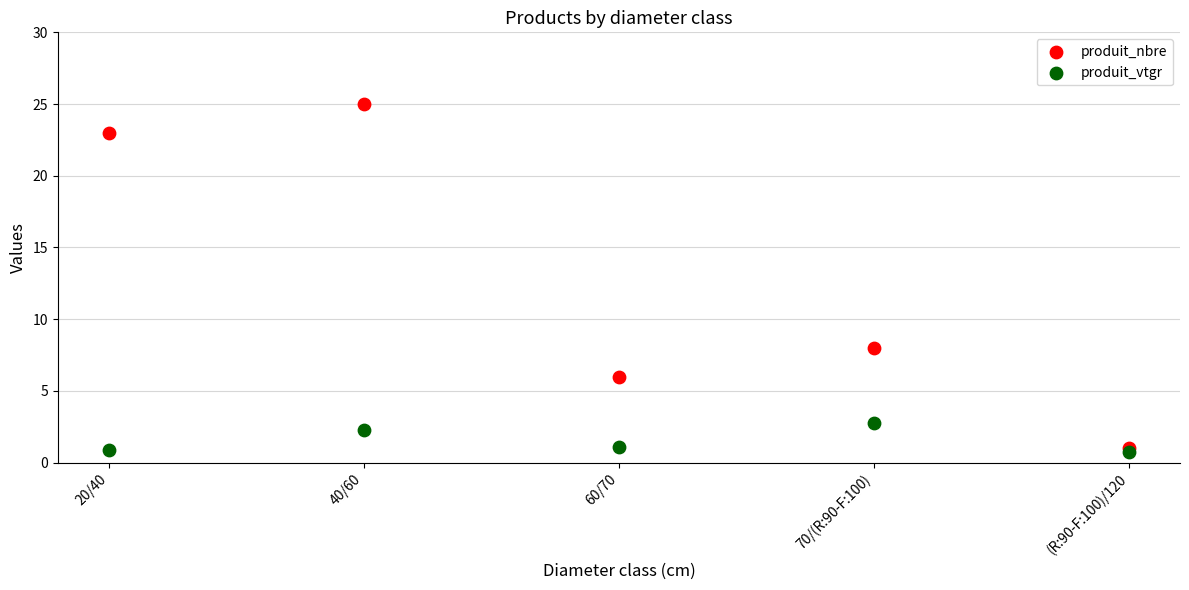

Which series reaches the maximum Y coordinate?

produit_nbre